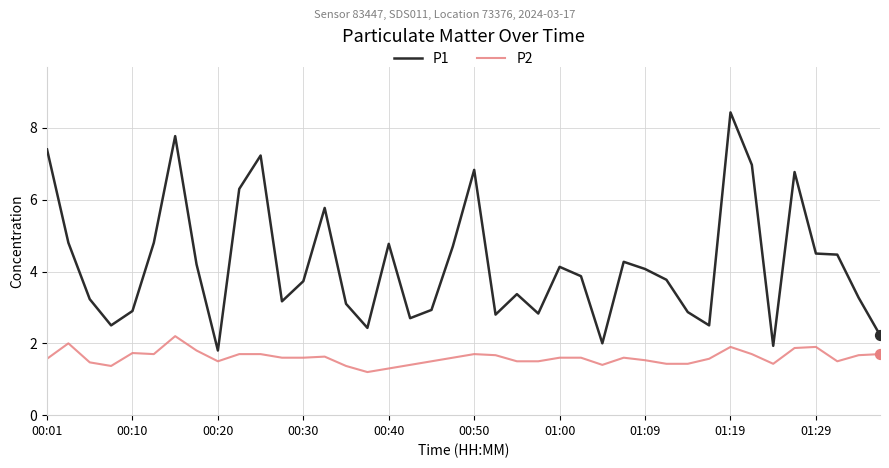

True or false: P1 and P2 intersect in this chart.

False